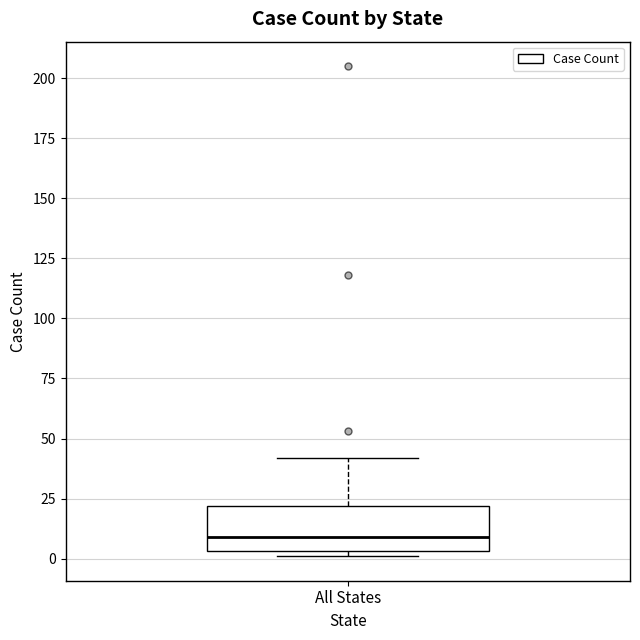

Where does the upper whisker of the box for All States end on the y-axis? The values are not printed on the chart, so give them approximately, as read against the axis.

40